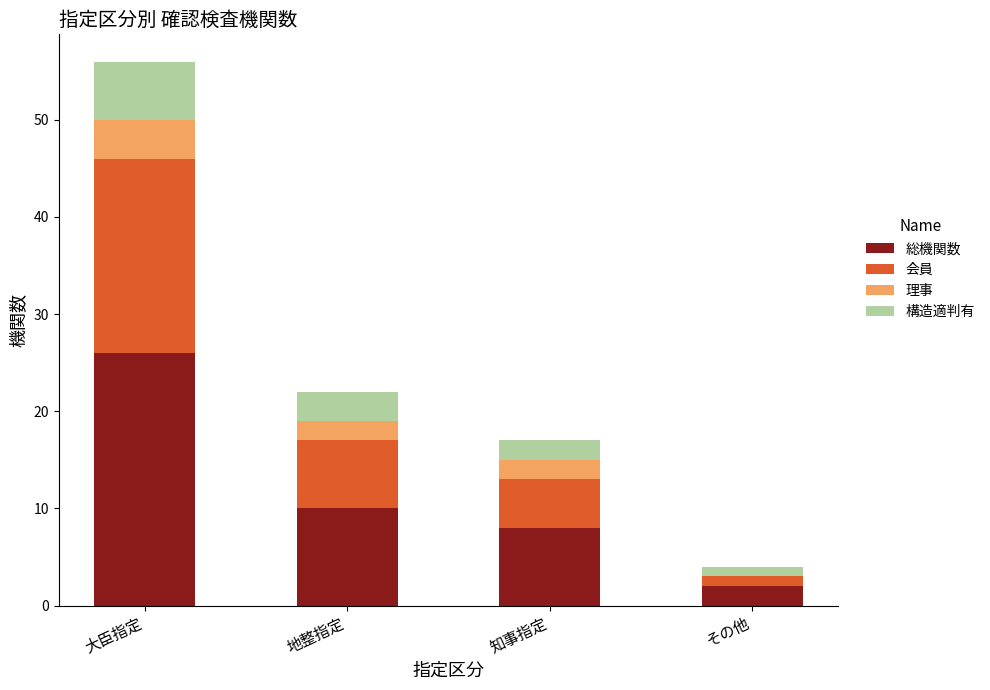

At which category is the sum across all series the highest?

大臣指定